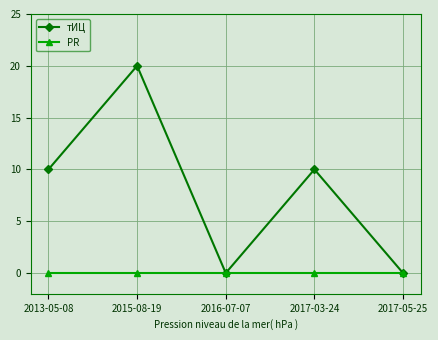

Reading left to right, transcribe all the data shown in this chart.

тИЦ: 10	20	0	10	0
PR: 0	0	0	0	0